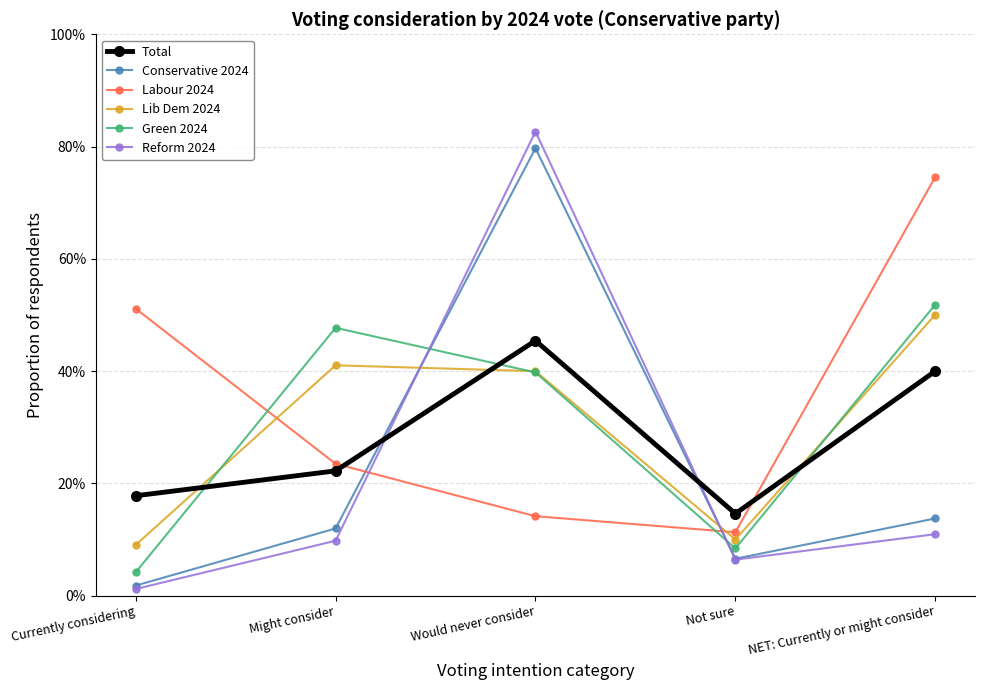

Rank the categories by Reform 2024 value from lowest to highest.

Currently considering, Not sure, Might consider, NET: Currently or might consider, Would never consider